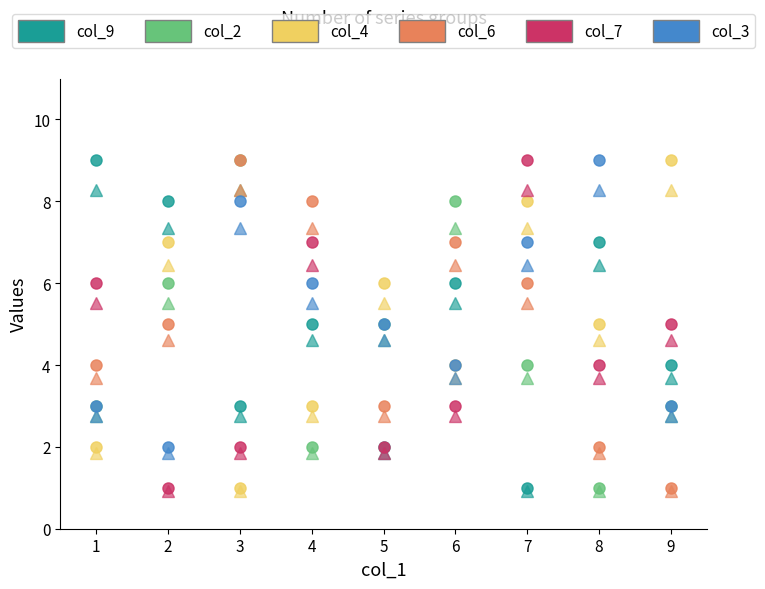

What is the spread (max minus min) of values at 3?

8.1